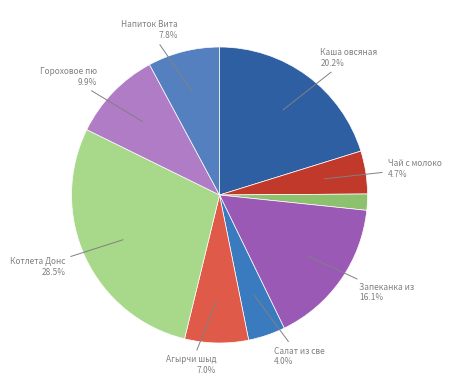

Count the number of slices in the pie.

9